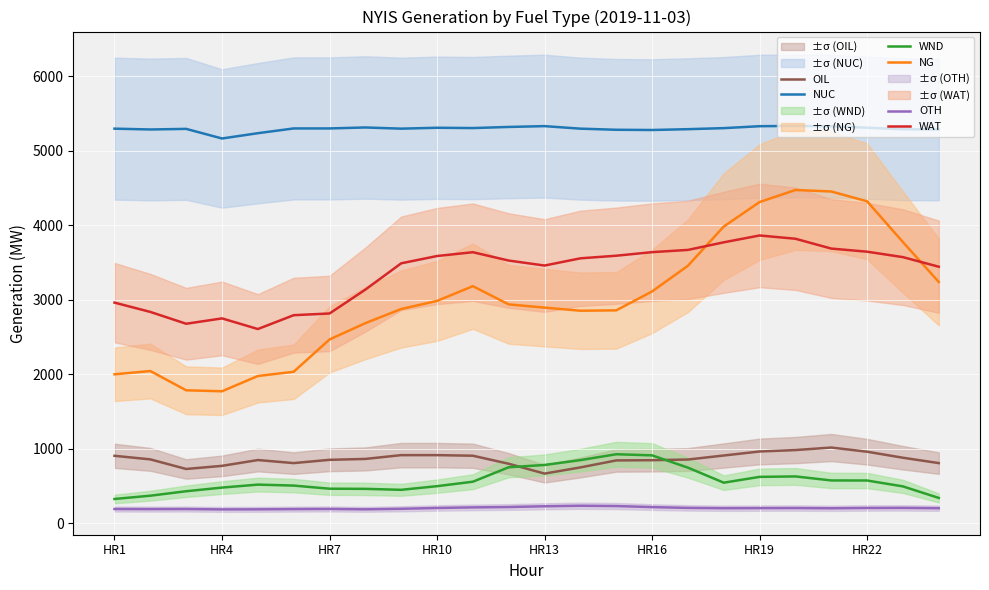

What is the sum of all NUC values?

127107